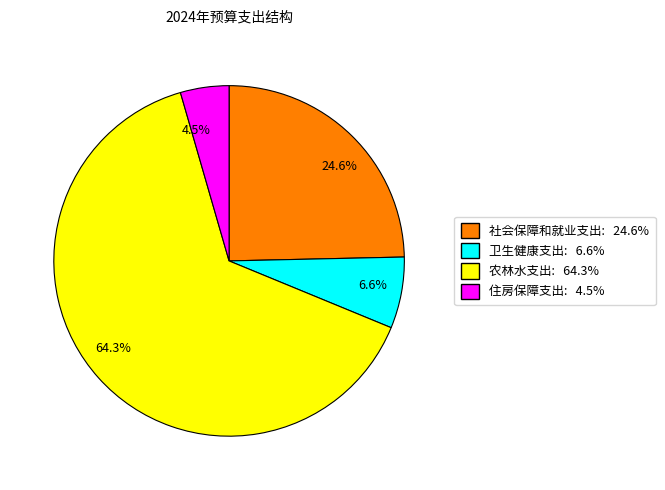

To the nearest percent, what is the average slice percentage?

25%